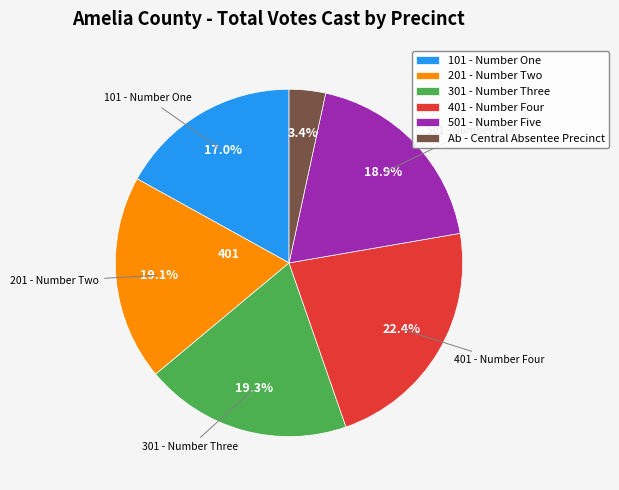

Between 101 - Number One and 401 - Number Four, which is larger?

401 - Number Four